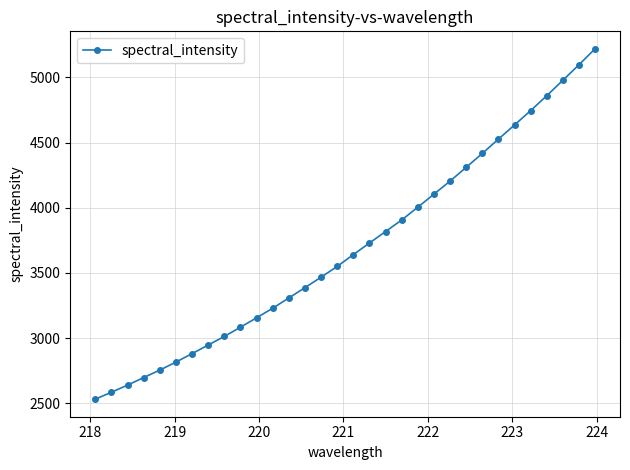

What is the difference between the maximum and minimum values?

2688.2